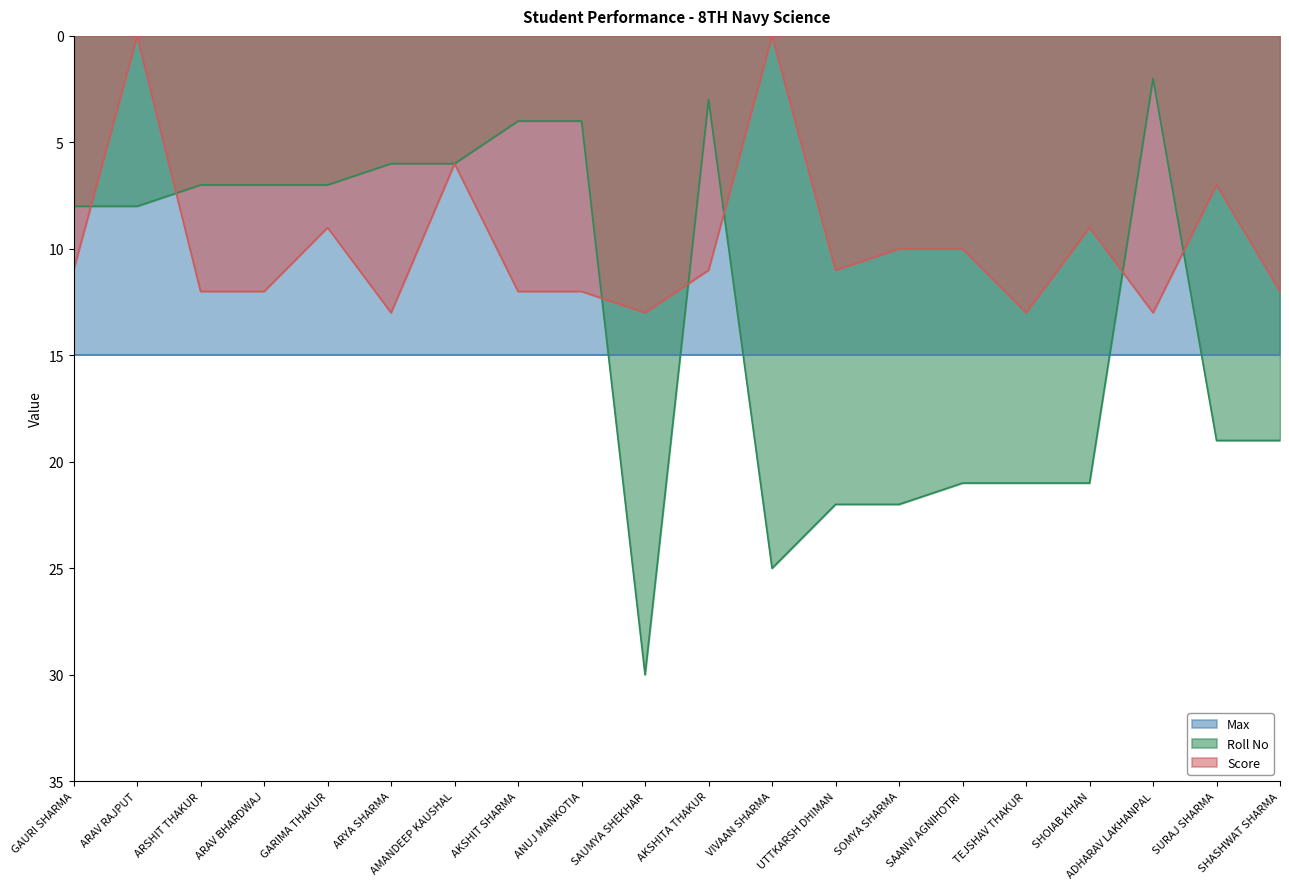

Rank the series by their average value, from lowest to highest.

Score, Roll No, Max